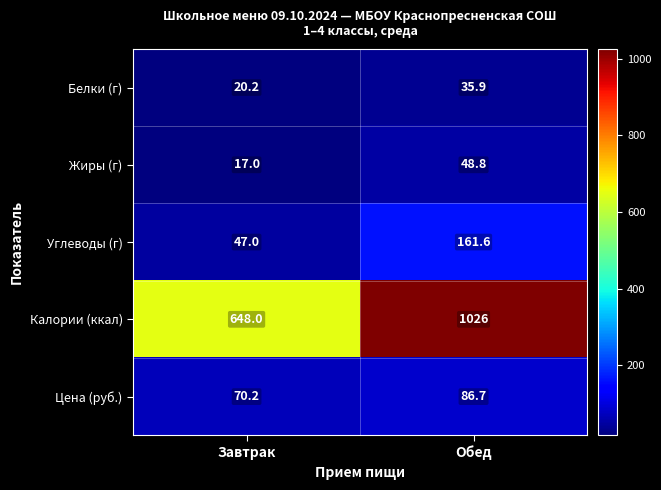

The Цена (руб.) series shows 70.2 at Завтрак. True or false?

True